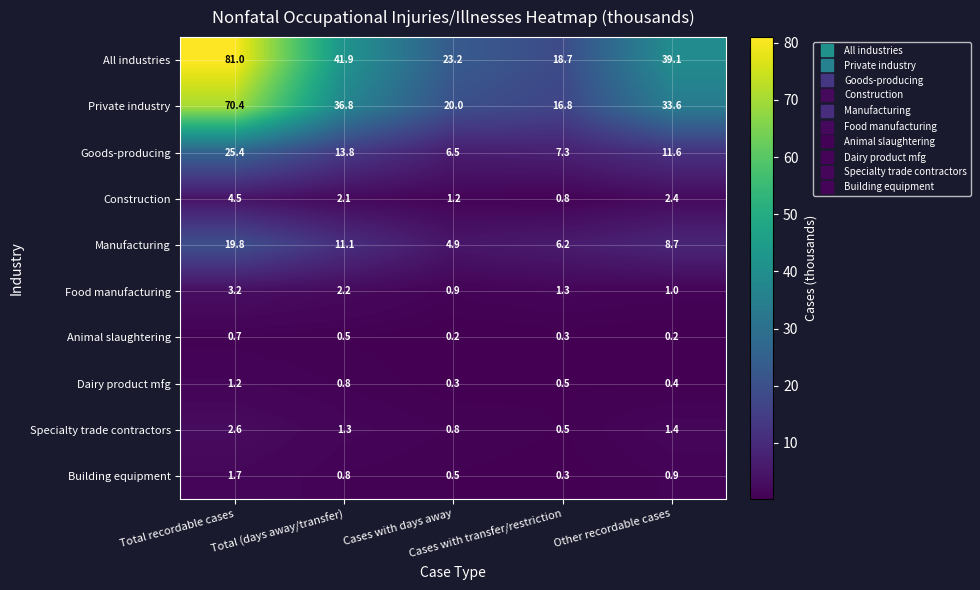

Which series has the largest total across all categories?

All industries